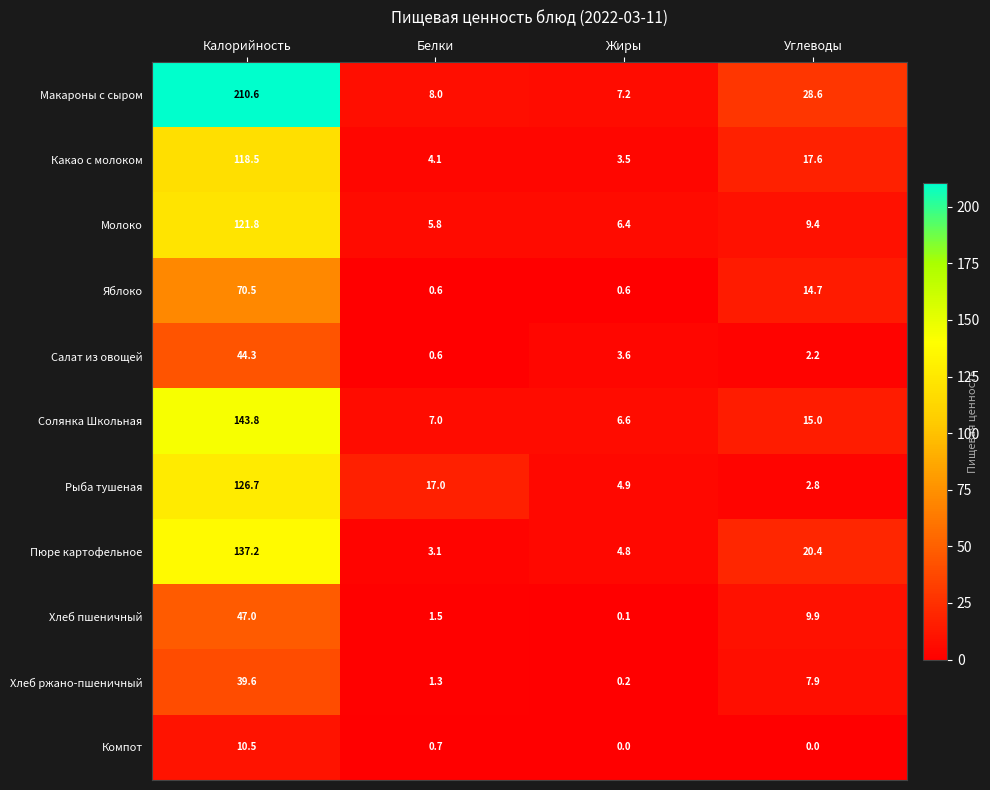

What is the maximum value shown in the chart?

210.6